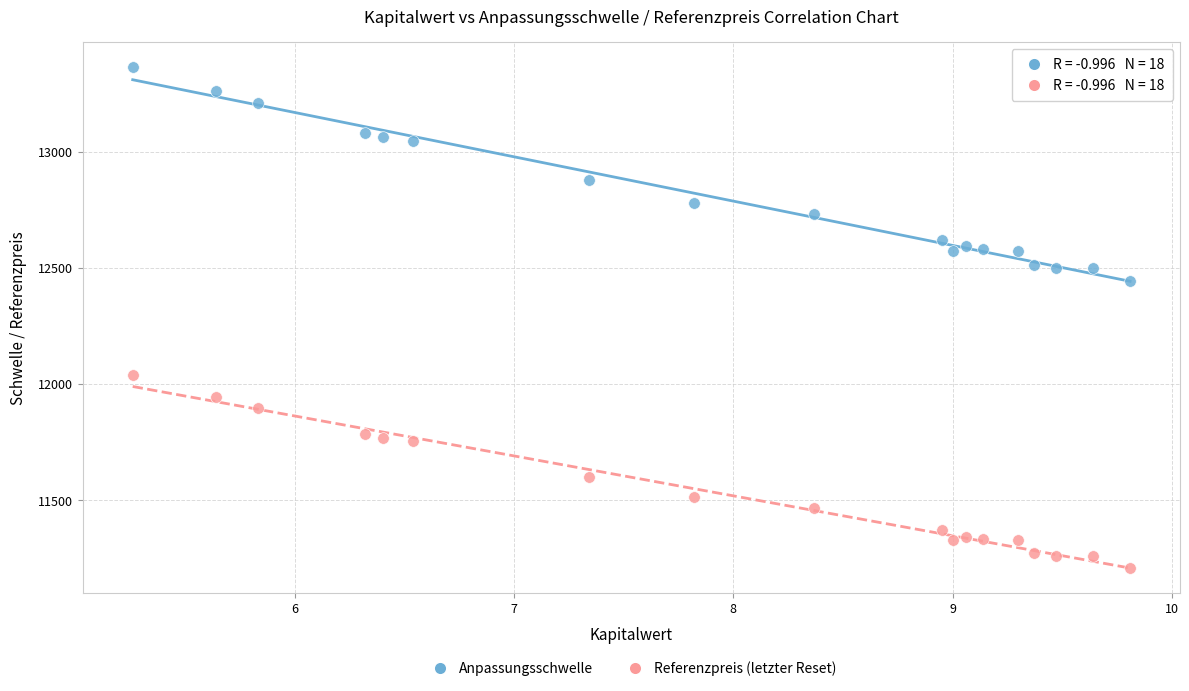

Which series contains the highest Y value?

Anpassungsschwelle